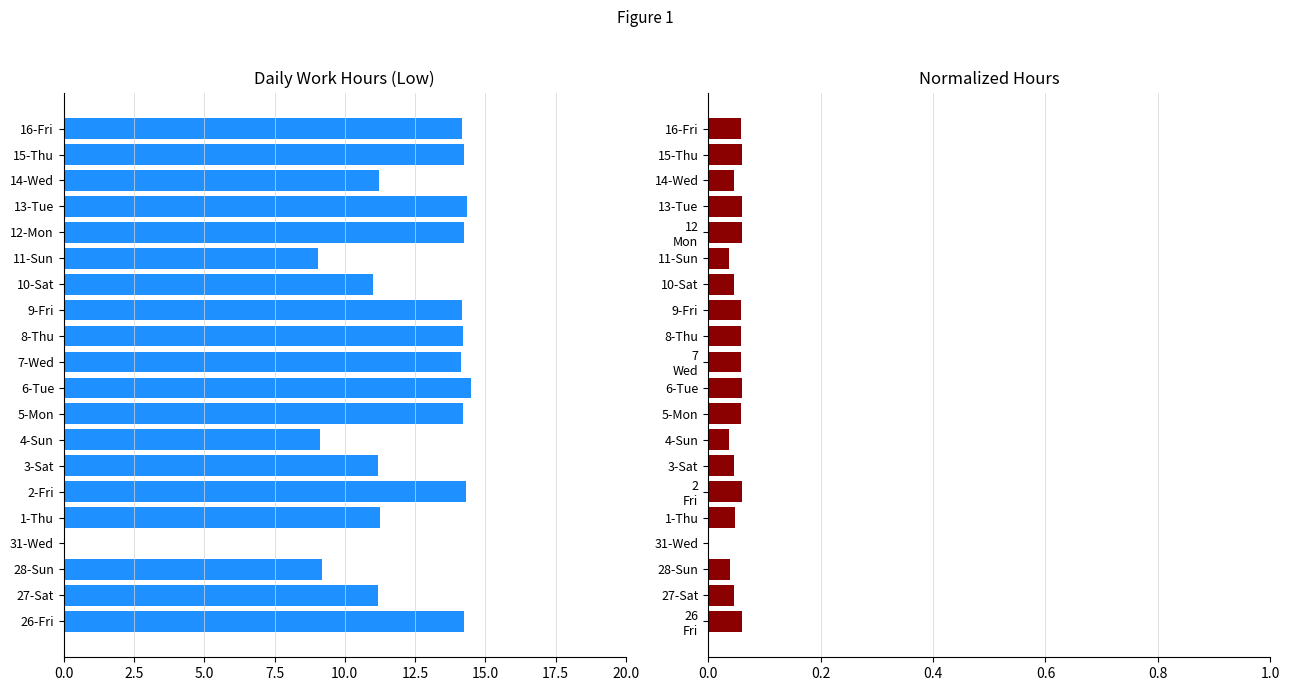

Count the number of data series in this chart.

2